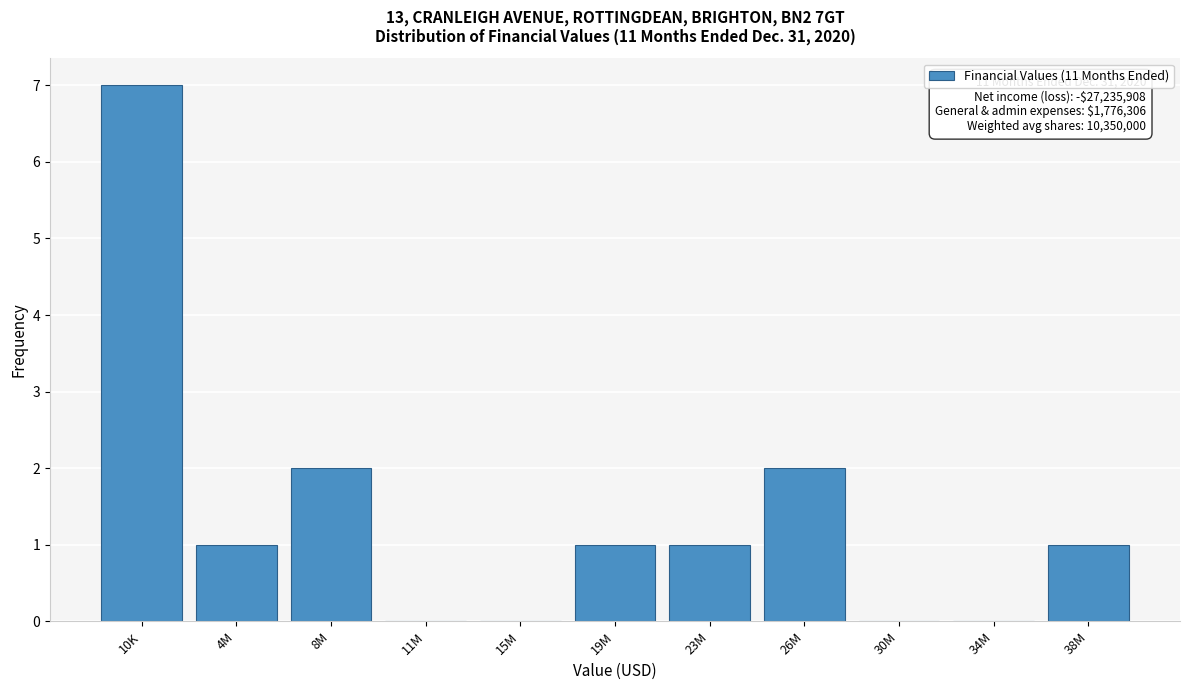

Reading right to left, list all the values displayed in this chart.

38M=1	34M=0	30M=0	26M=2	23M=1	19M=1	15M=0	11M=0	8M=2	4M=1	10K=7